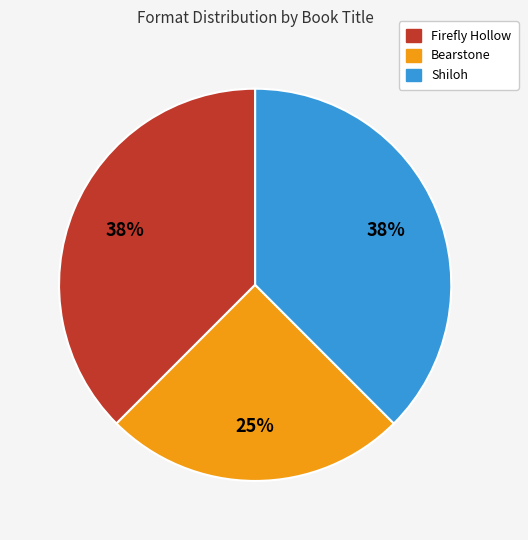

Is there a majority slice in this chart?

No